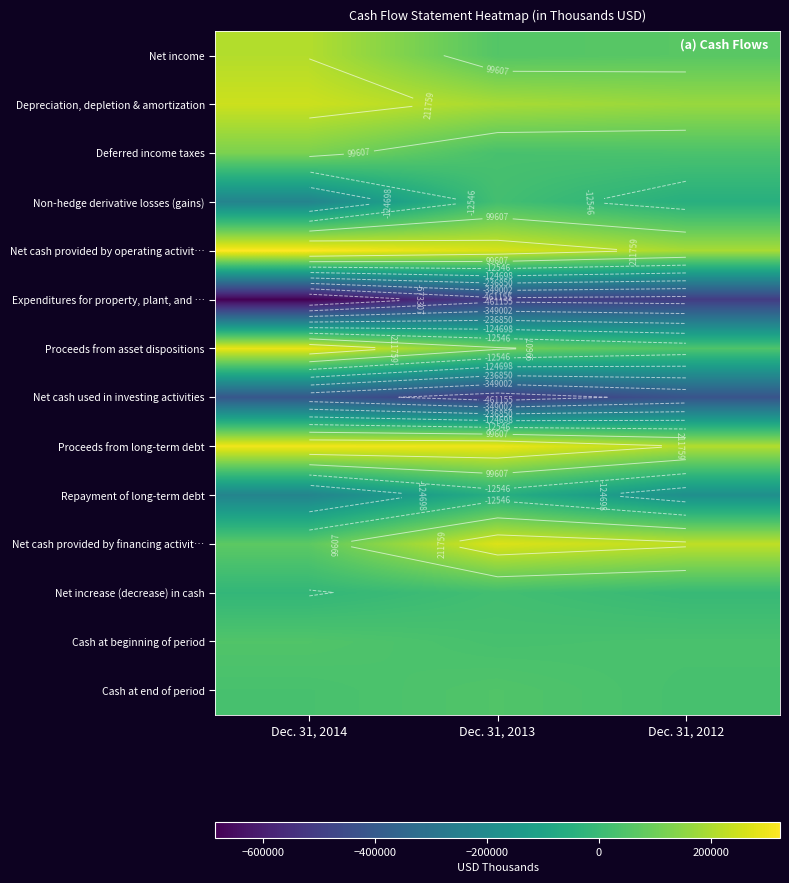

Rank the series at Dec. 31, 2012 from lowest to highest value.

Expenditures for property, plant, and …, Net cash used in investing activities, Repayment of long-term debt, Non-hedge derivative losses (gains), Net increase (decrease) in cash, Cash at end of period, Cash at beginning of period, Deferred income taxes, Proceeds from asset dispositions, Net income, Depreciation, depletion & amortization, Net cash provided by operating activit…, Proceeds from long-term debt, Net cash provided by financing activit…